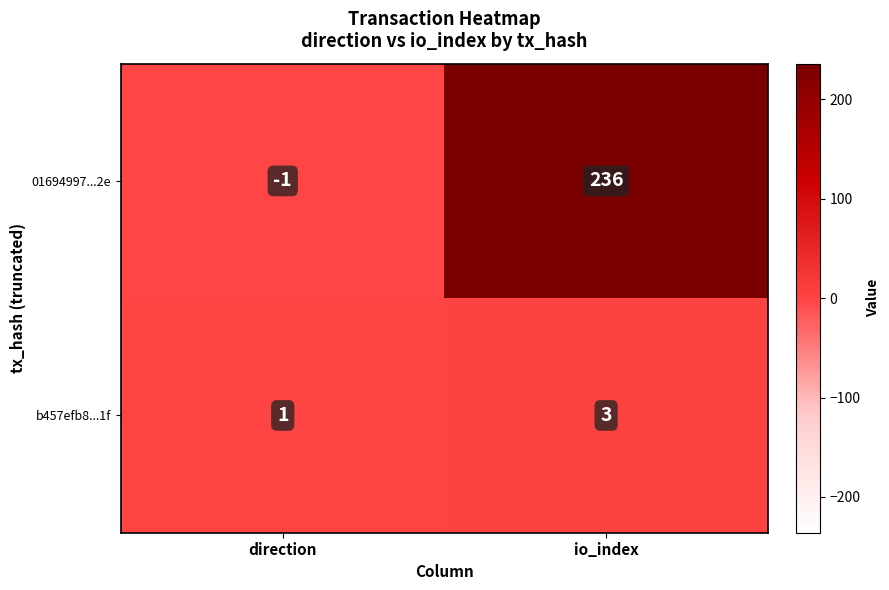

Read the 01694997...2e value at io_index, to the nearest 10.

240